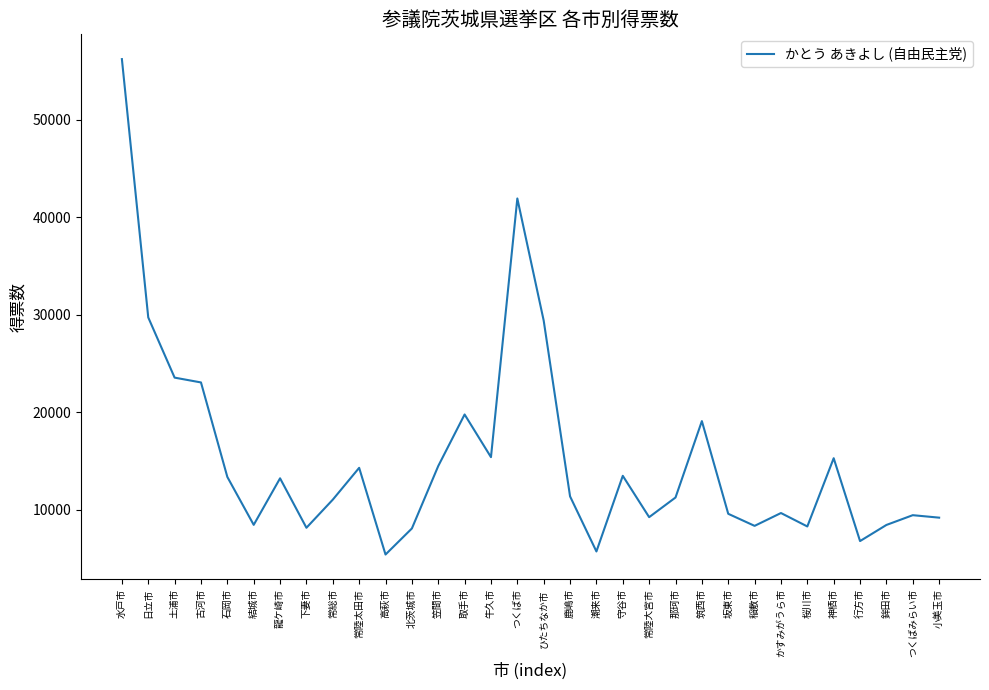

What is the maximum value shown in the chart?

56217